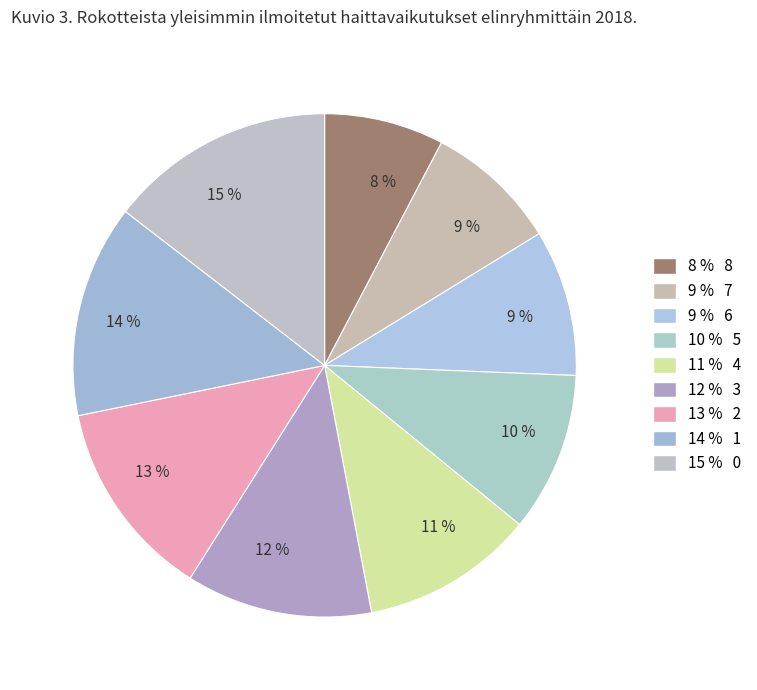

Does any single category account for the majority?

No